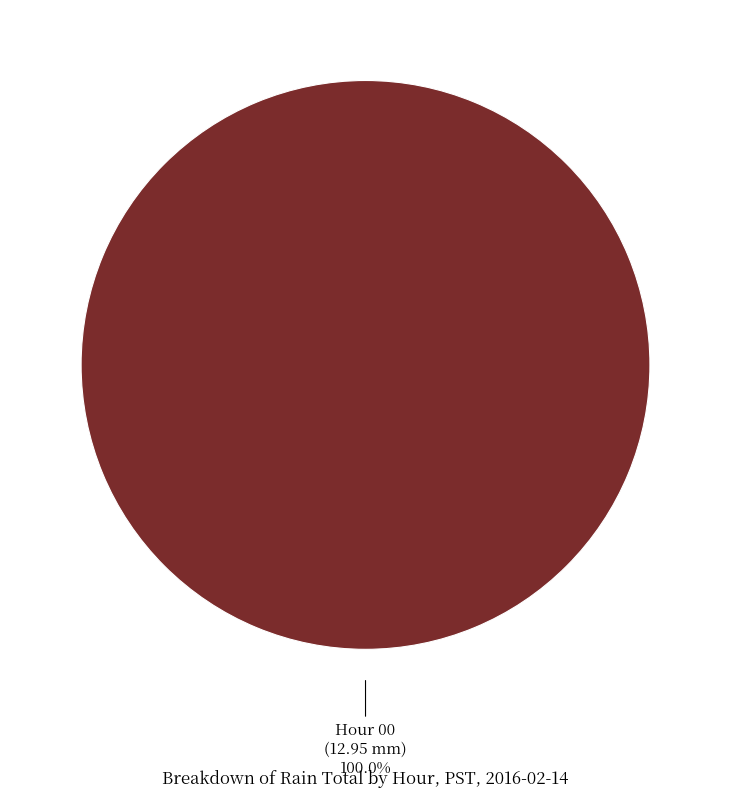

Is there a majority slice in this chart?

Yes